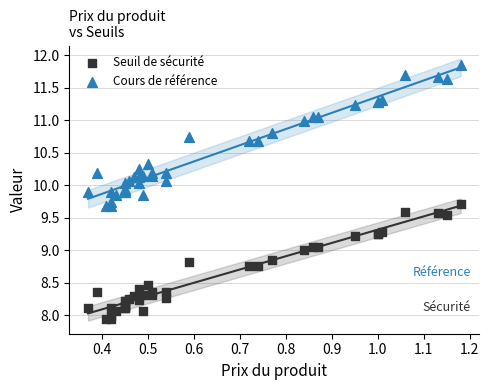

Which series has the largest Y range (max minus min)?

Cours de référence